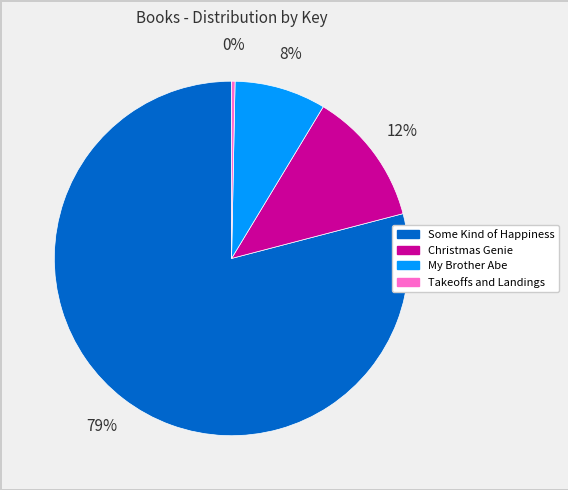

Does My Brother Abe account for over 50% of the chart?

No